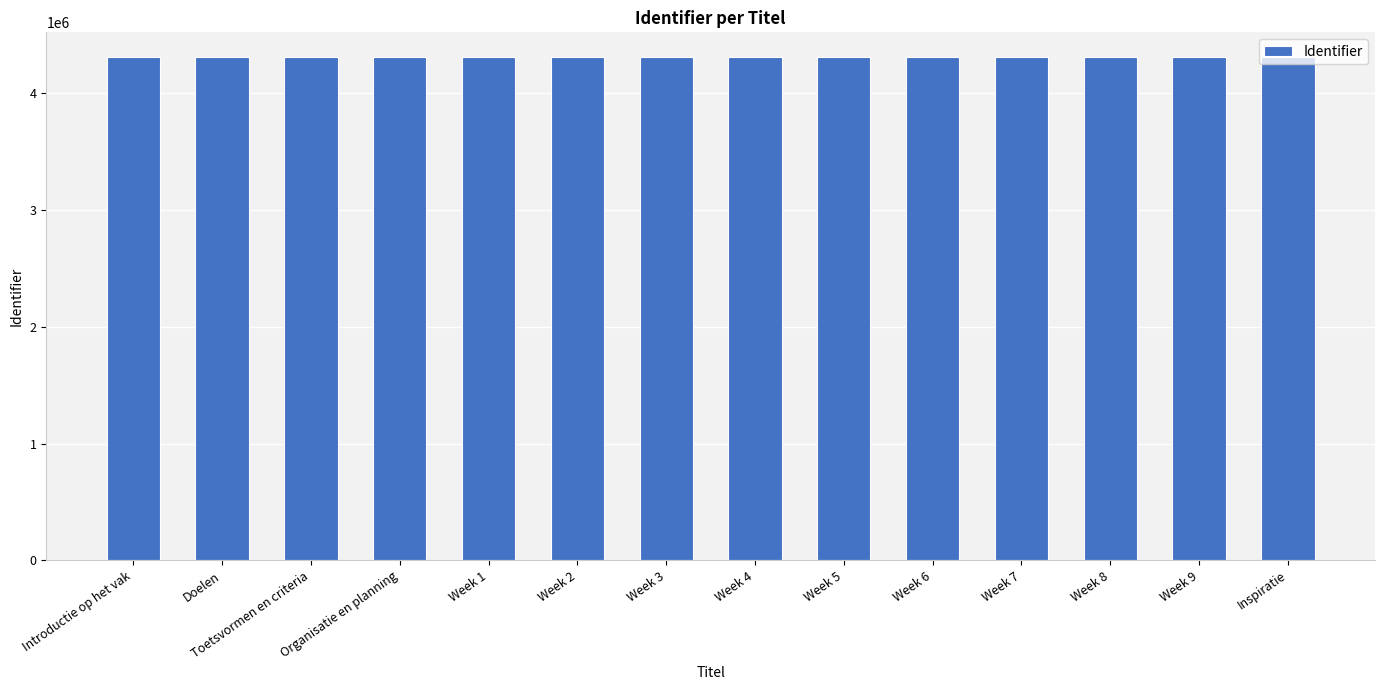

What is the label of the 14th bar from the left?

Inspiratie